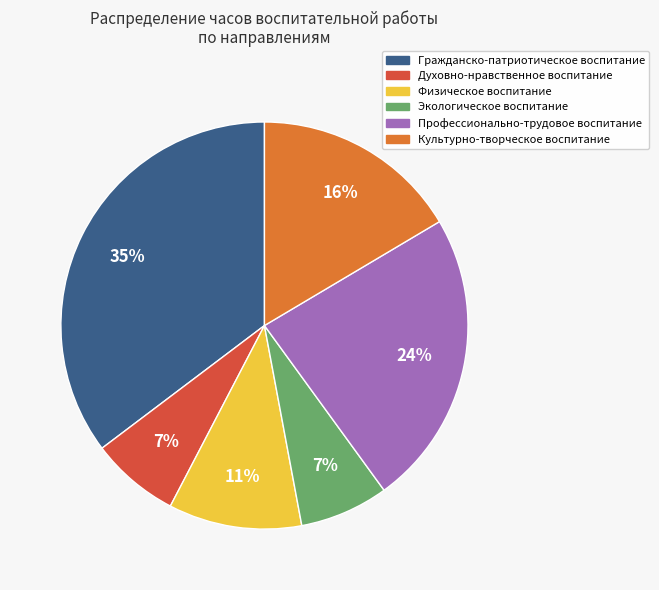

The Духовно-нравственное воспитание slice represents 1% of the pie. True or false?

False